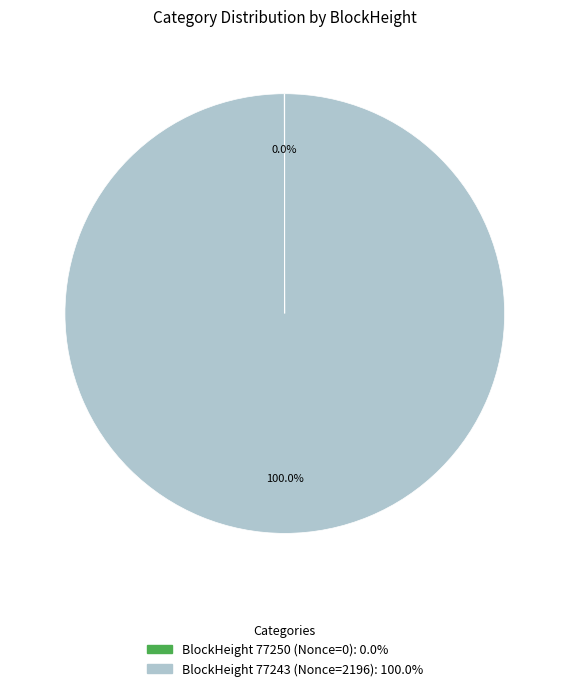

Is there any slice that represents more than half of the pie?

Yes